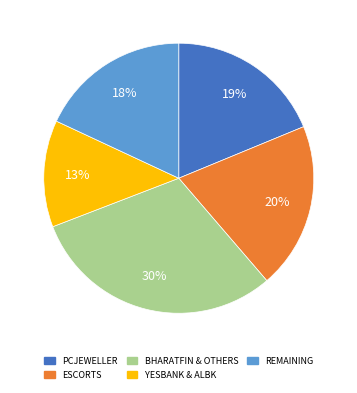

Count the number of slices in the pie.

5